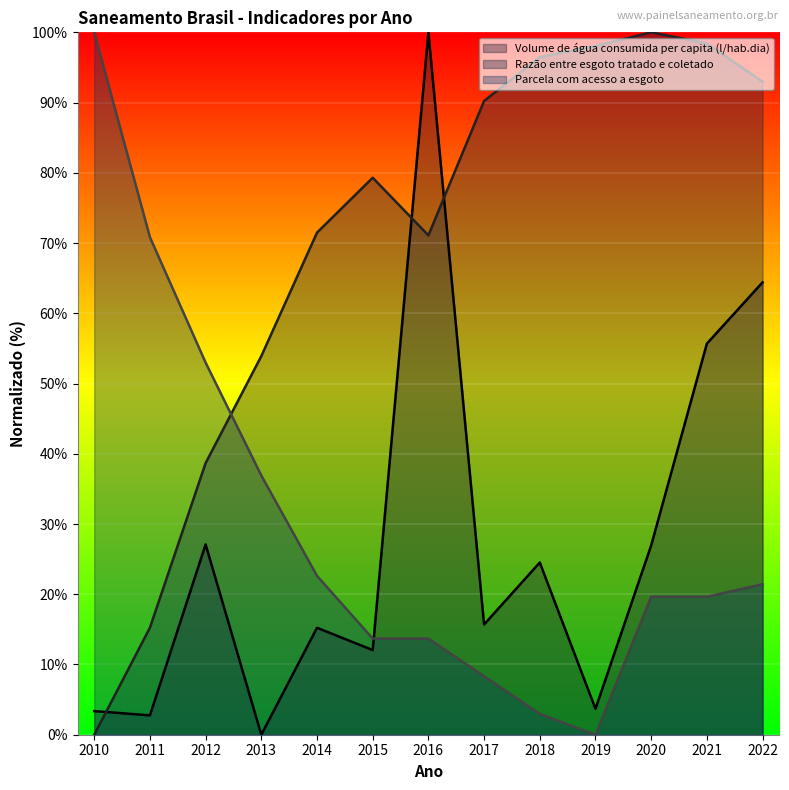

True or false: Volume de água consumida per capita (l/hab.dia) has more than 1 points higher than both neighbors.

True